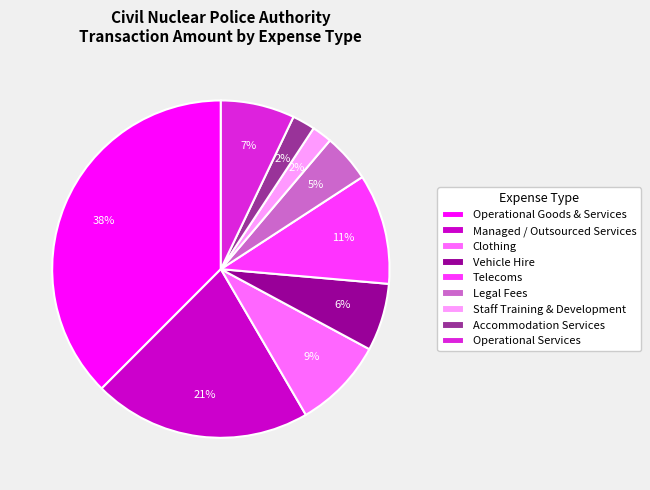

Count the number of slices in the pie.

9